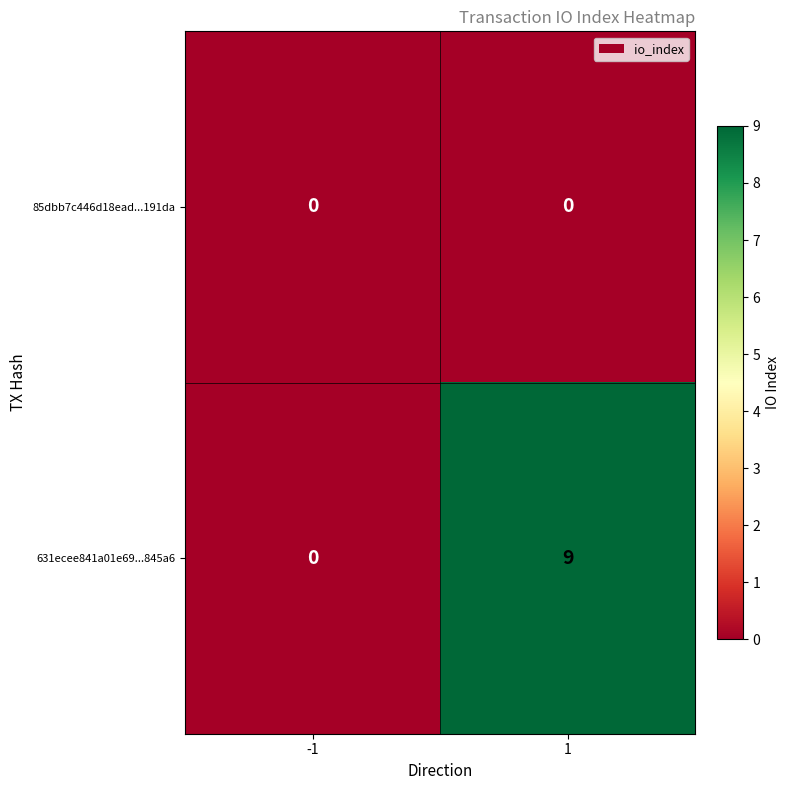

Reading right to left, what are all the values shown in this chart?

85dbb7c446d18ead...191da: 1=0	-1=0
631ecee841a01e69...845a6: 1=9	-1=0